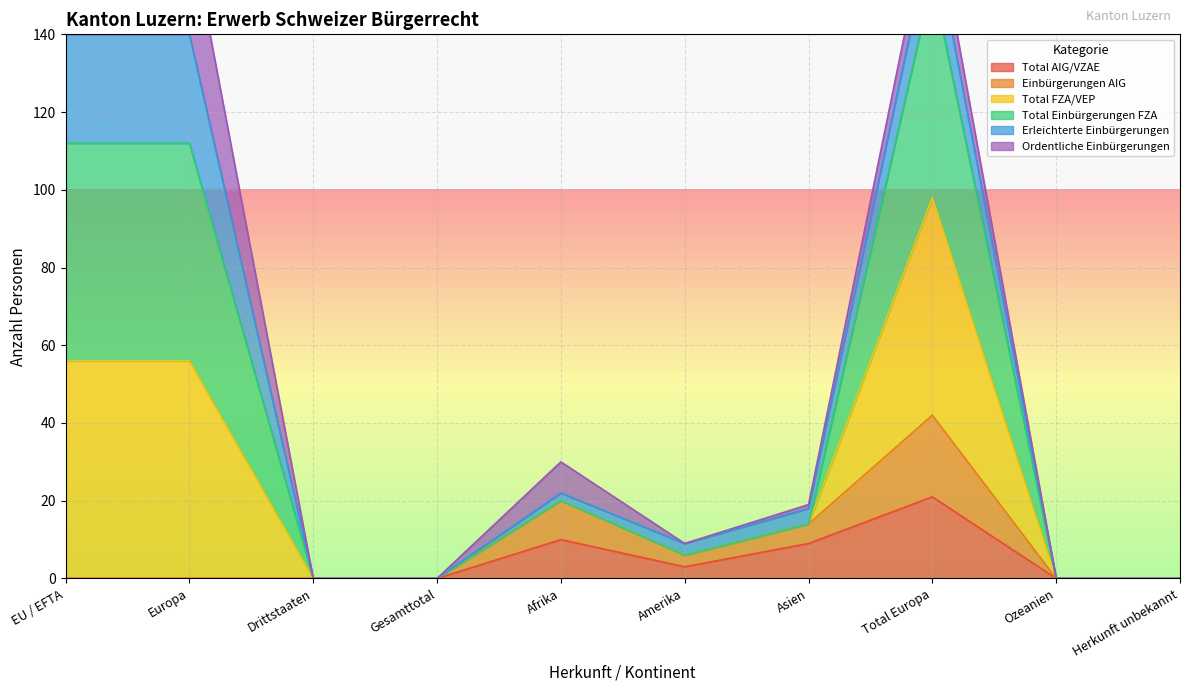

The value of Total AIG/VZAE at Europa is 0. True or false?

True